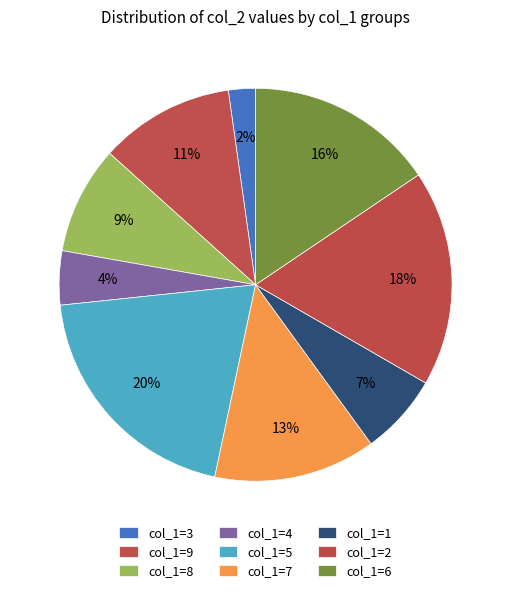

Which slice is the largest?

5